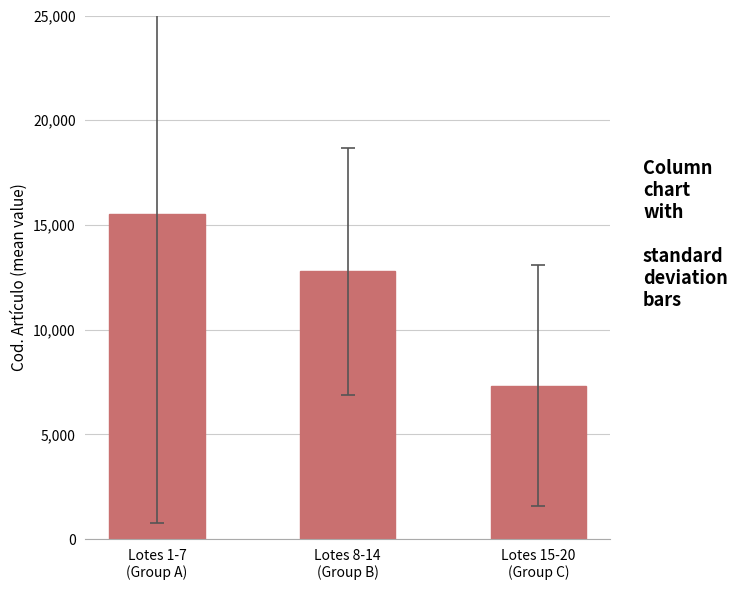

How many series are shown in this chart?

1